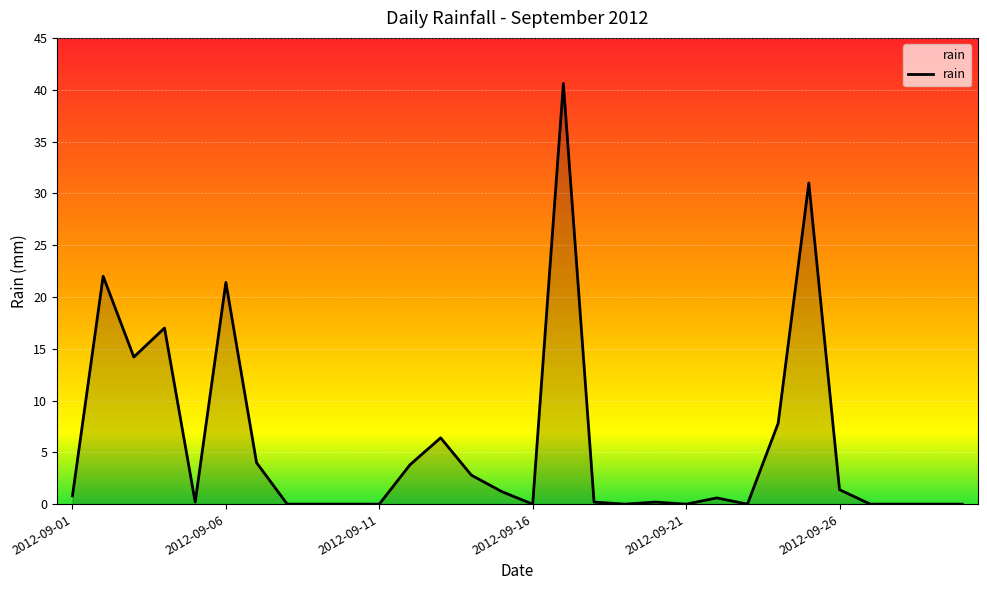

True or false: the data has more than 2 interior local peaks.

True